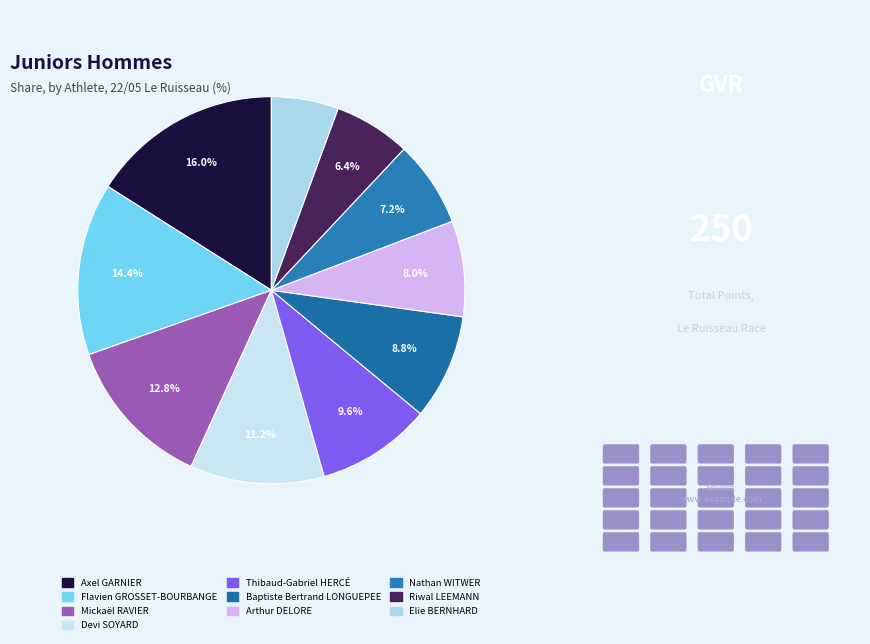

What portion of the pie excludes Arthur DELORE?

92.0%